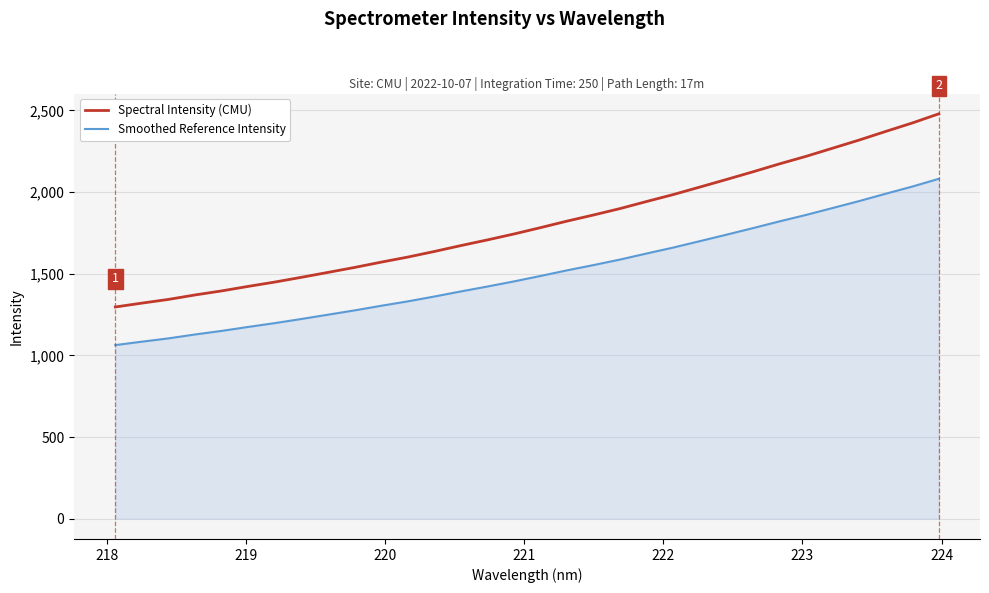

True or false: Smoothed Reference Intensity and Spectral Intensity (CMU) cross at least once.

False